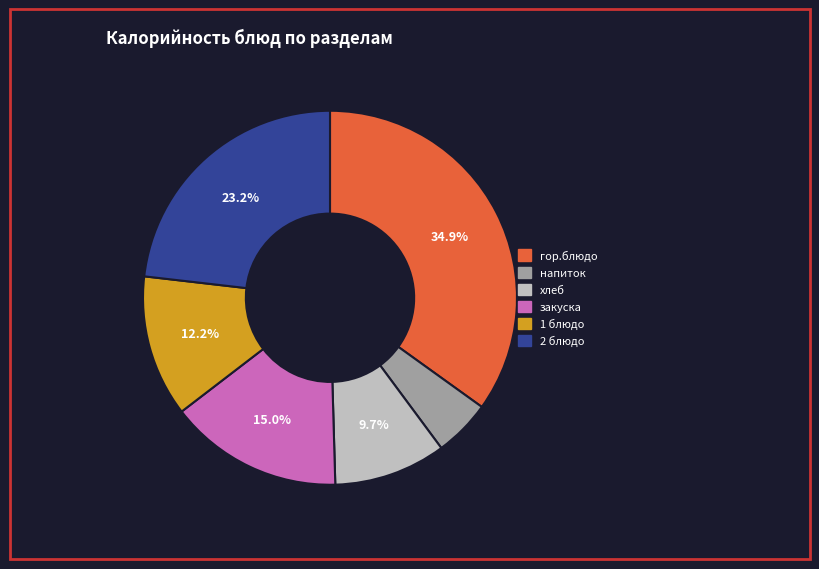

To the nearest percent, what percentage of the pie is хлеб?

10%